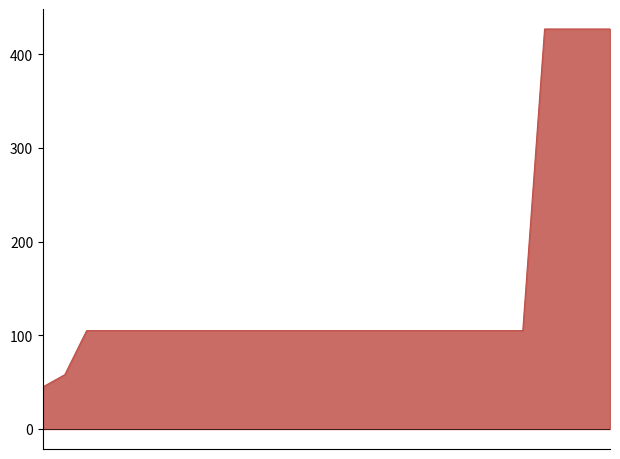

What position from the left is 2023 1ste aanpassing – ontwerp?

2